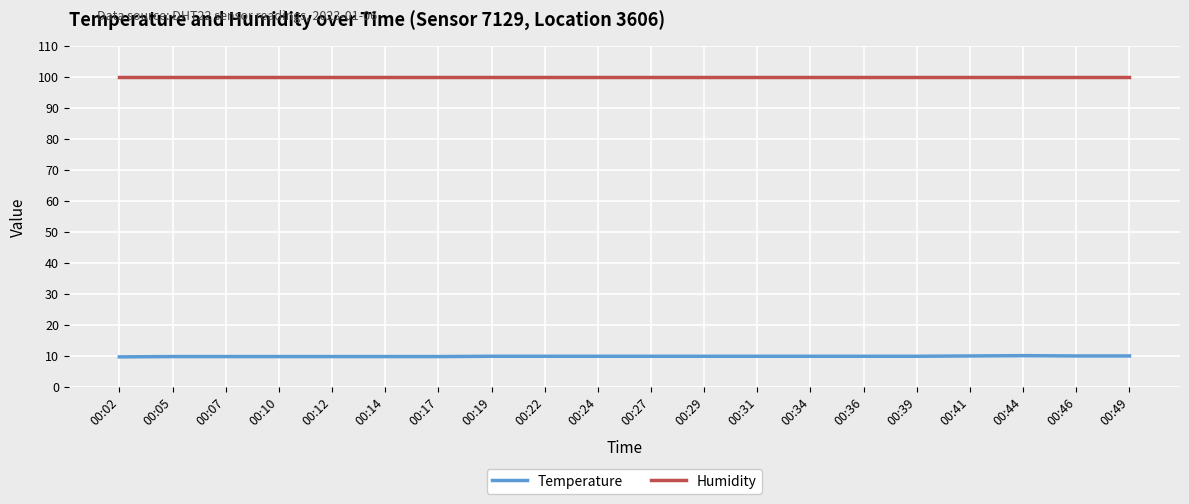

What is the difference between the highest and lowest values at 00:14?

90.1